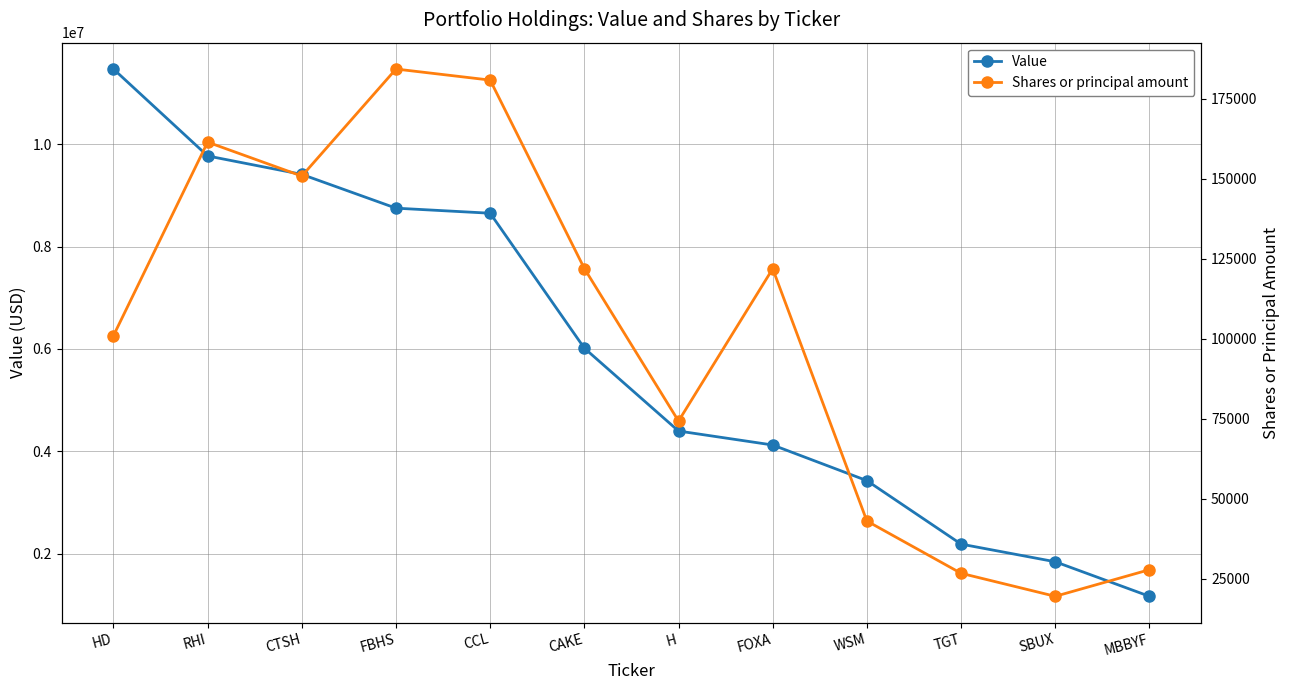

True or false: Shares or principal amount and Value cross at least once.

False